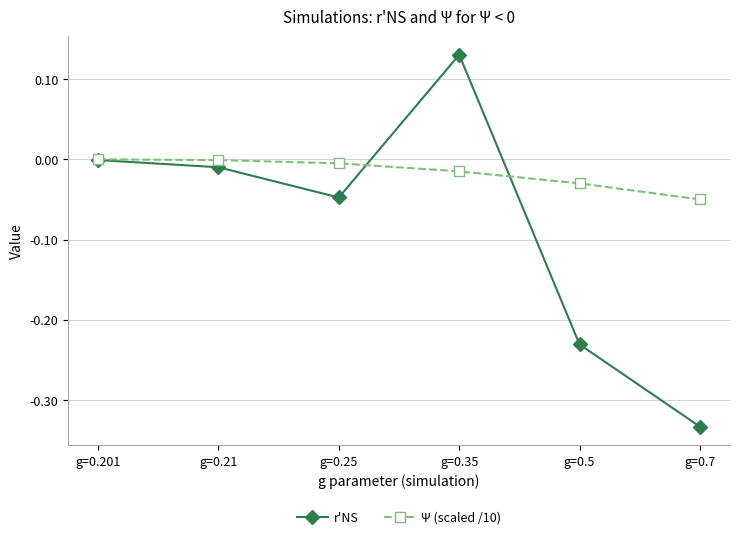

True or false: r'NS has a value of -0.0 at g=0.25.

True